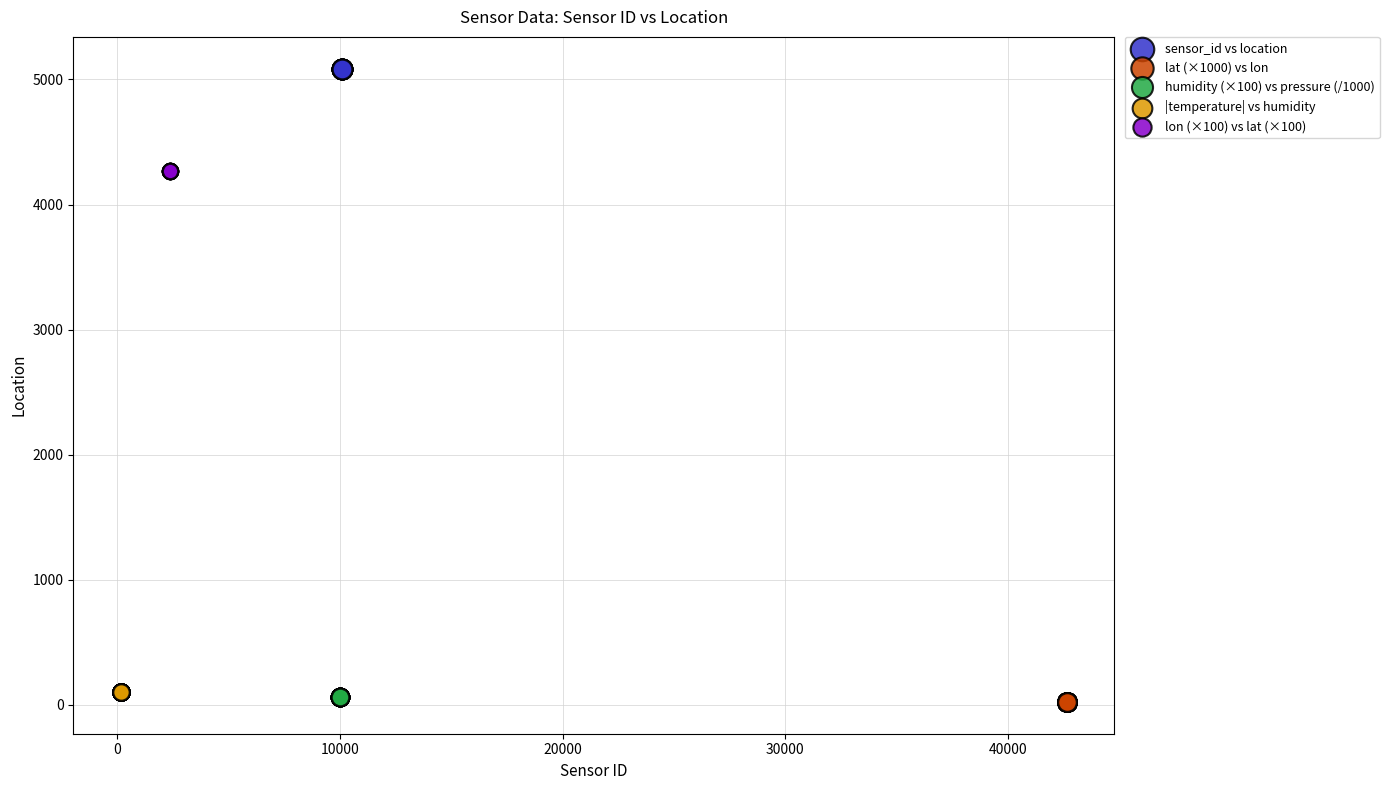

Which series contains the highest Y value?

sensor_id vs location